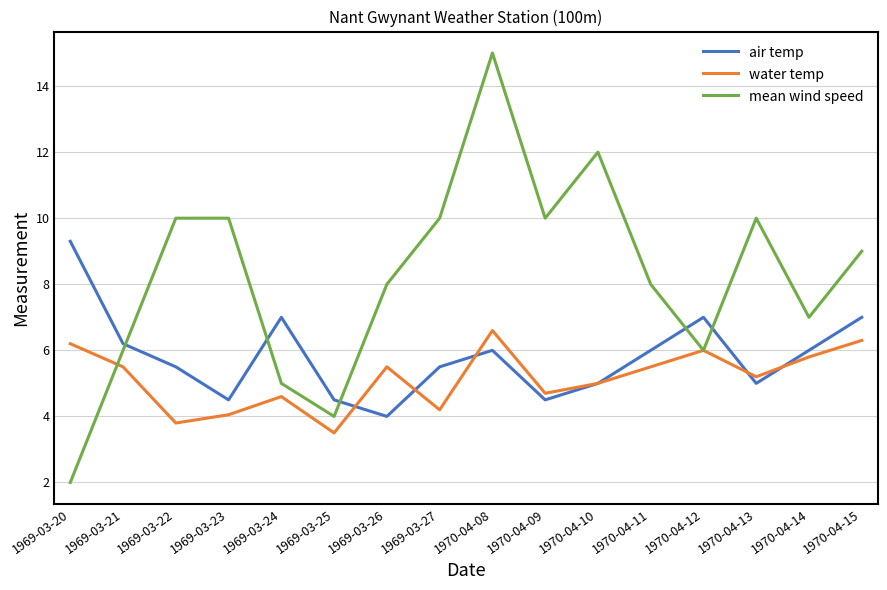

What position from the left is 1970-04-15?

16